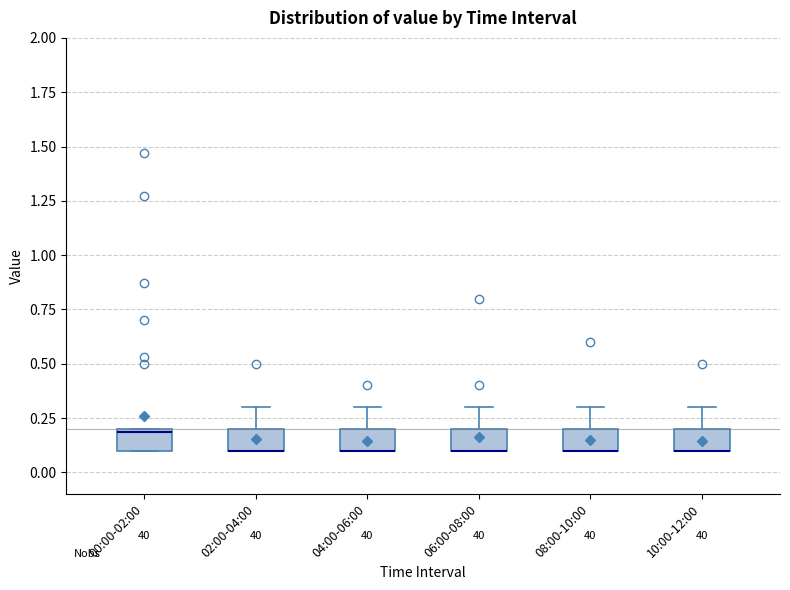

Reading left to right, transcribe this box plot: for each box, give where its median line is, the range the box spans, and where its two whiskers end, as read against the y-axis. The values are not printed on the chart, so give them approximately, as read against the axis.

00:00-02:00: median 0.2 (just below the box's upper edge), box 0.1 to 0.2, whiskers 0.1 to 0.2
02:00-04:00: median 0.1 (drawn on the box's lower edge), box 0.1 to 0.2, whiskers 0.1 to 0.3
04:00-06:00: median 0.1 (drawn on the box's lower edge), box 0.1 to 0.2, whiskers 0.1 to 0.3
06:00-08:00: median 0.1 (drawn on the box's lower edge), box 0.1 to 0.2, whiskers 0.1 to 0.3
08:00-10:00: median 0.1 (drawn on the box's lower edge), box 0.1 to 0.2, whiskers 0.1 to 0.3
10:00-12:00: median 0.1 (drawn on the box's lower edge), box 0.1 to 0.2, whiskers 0.1 to 0.3